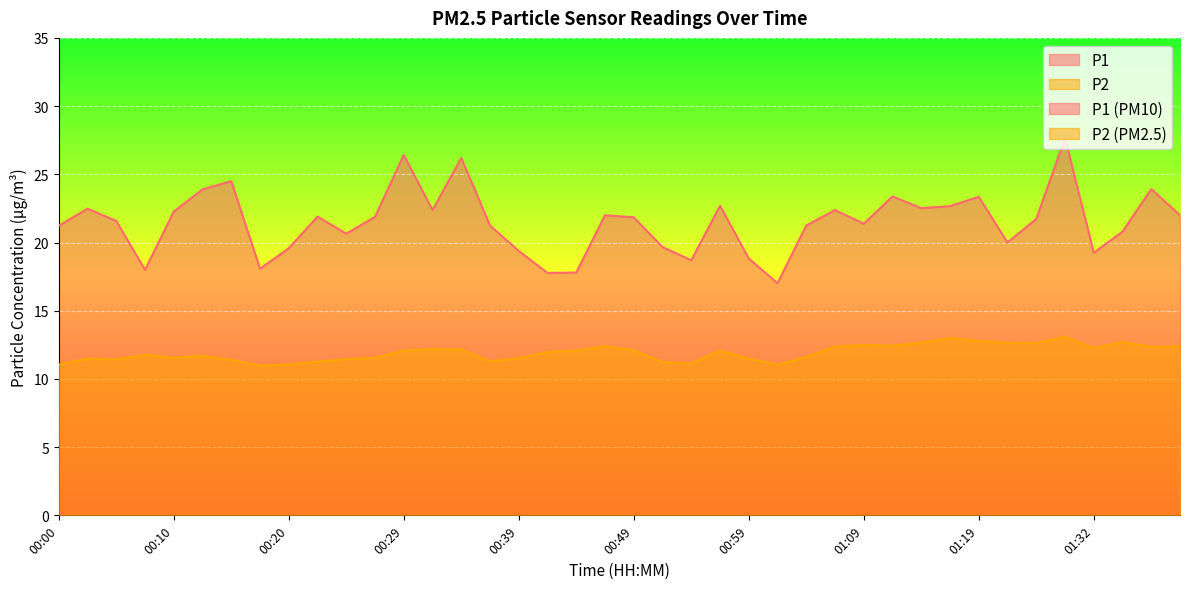

True or false: P2 and P1 intersect in this chart.

False